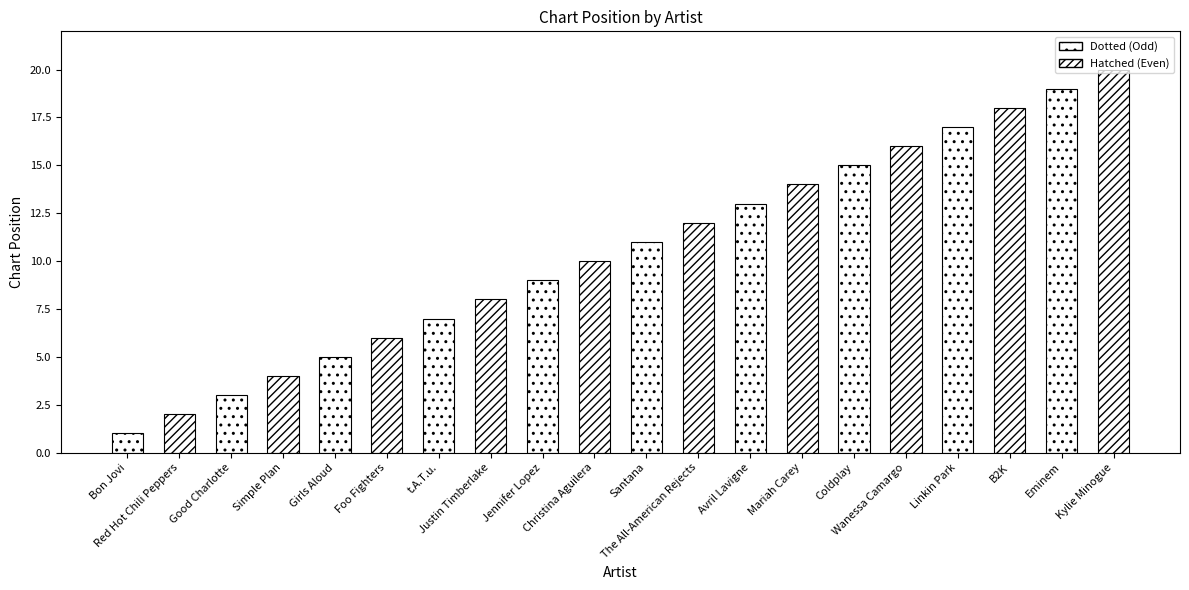

True or false: the data shows 9 at Jennifer Lopez.

True